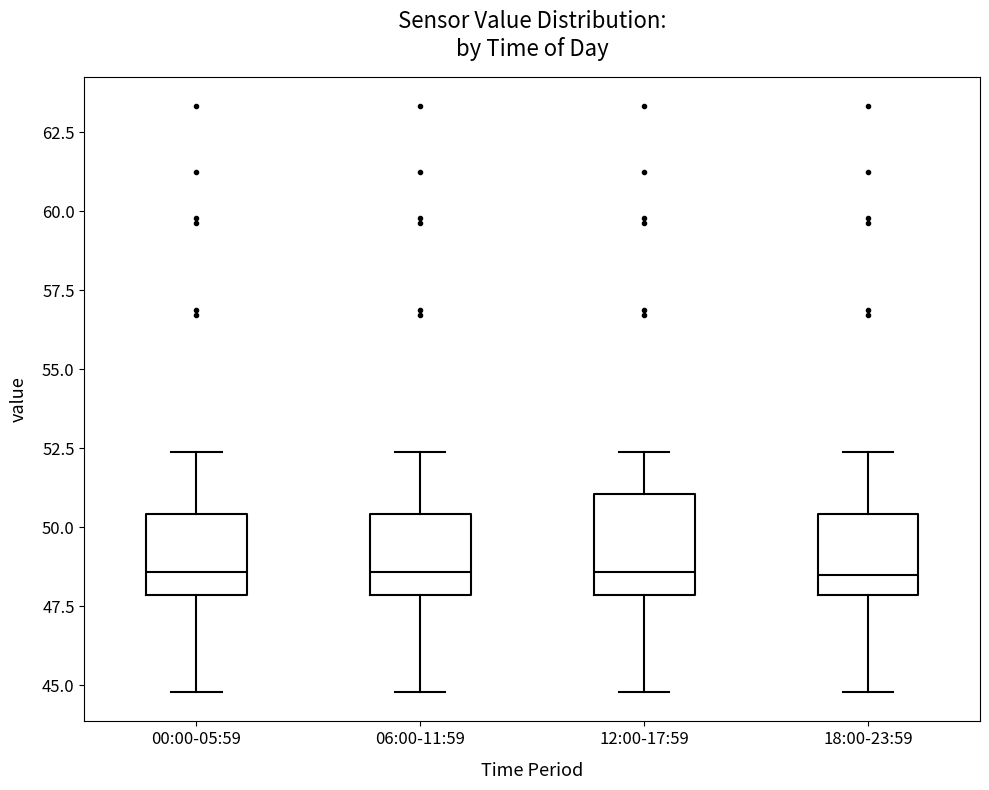

Reading left to right, read every box against the y-axis: the position of its median line, the range the box covers, and the ends of its whiskers. The values are not printed on the chart, so give them approximately, as read against the axis.

00:00-05:59: median 48.5, box 48.0 to 50.5, whiskers 45.0 to 52.5
06:00-11:59: median 48.5, box 48.0 to 50.5, whiskers 45.0 to 52.5
12:00-17:59: median 48.5, box 48.0 to 51.0, whiskers 45.0 to 52.5
18:00-23:59: median 48.5, box 48.0 to 50.5, whiskers 45.0 to 52.5